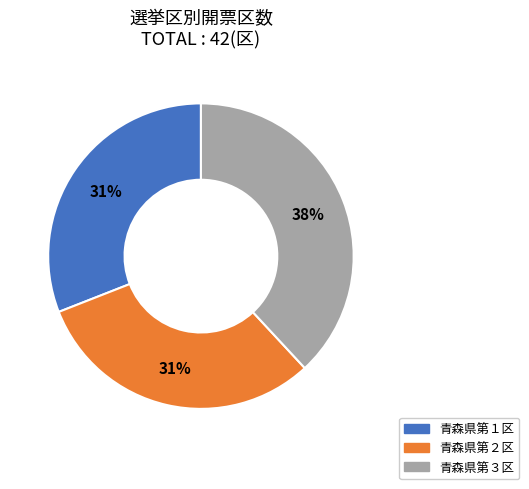

What percentage is the 青森県第３区 slice, to the nearest percent?

38%